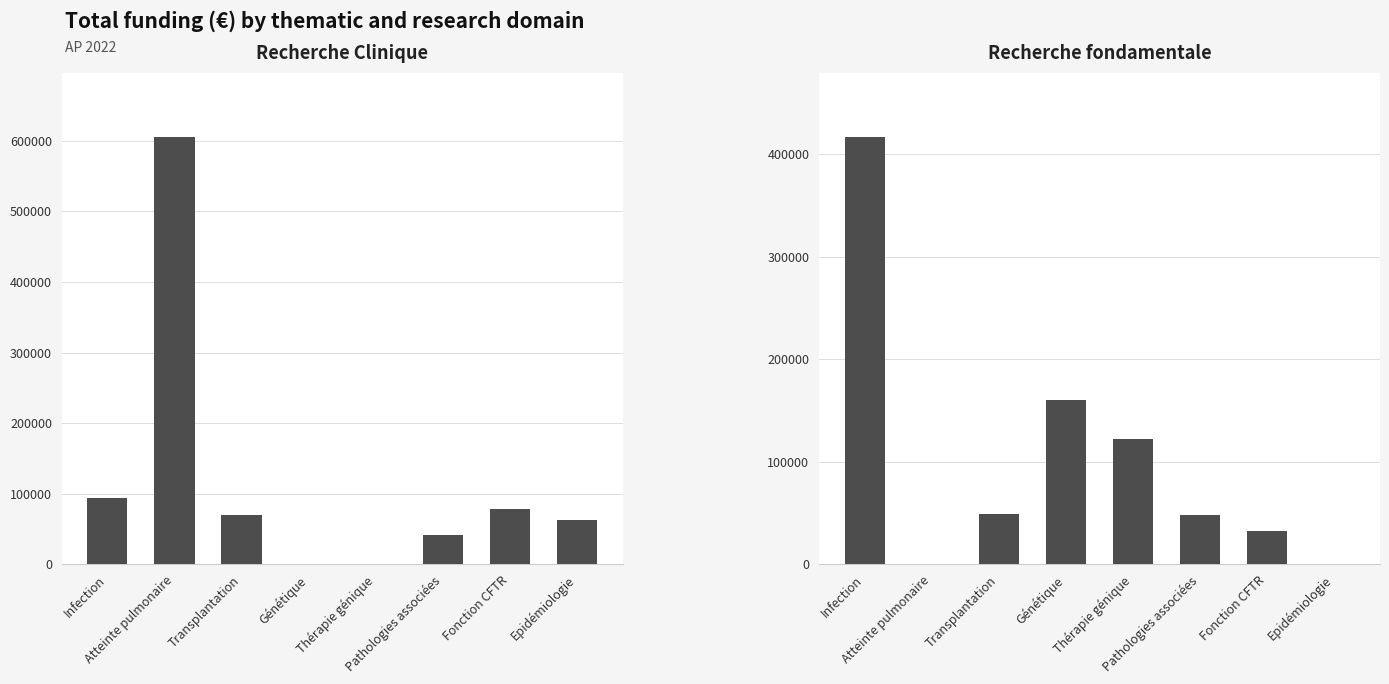

The value of Recherche Clinique at Fonction CFTR is 78000. True or false?

True